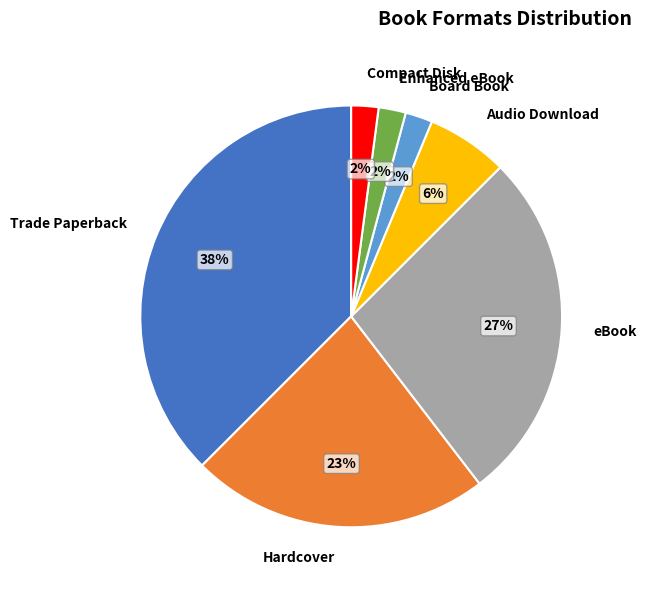

Between Audio Download and Compact Disk, which is larger?

Audio Download